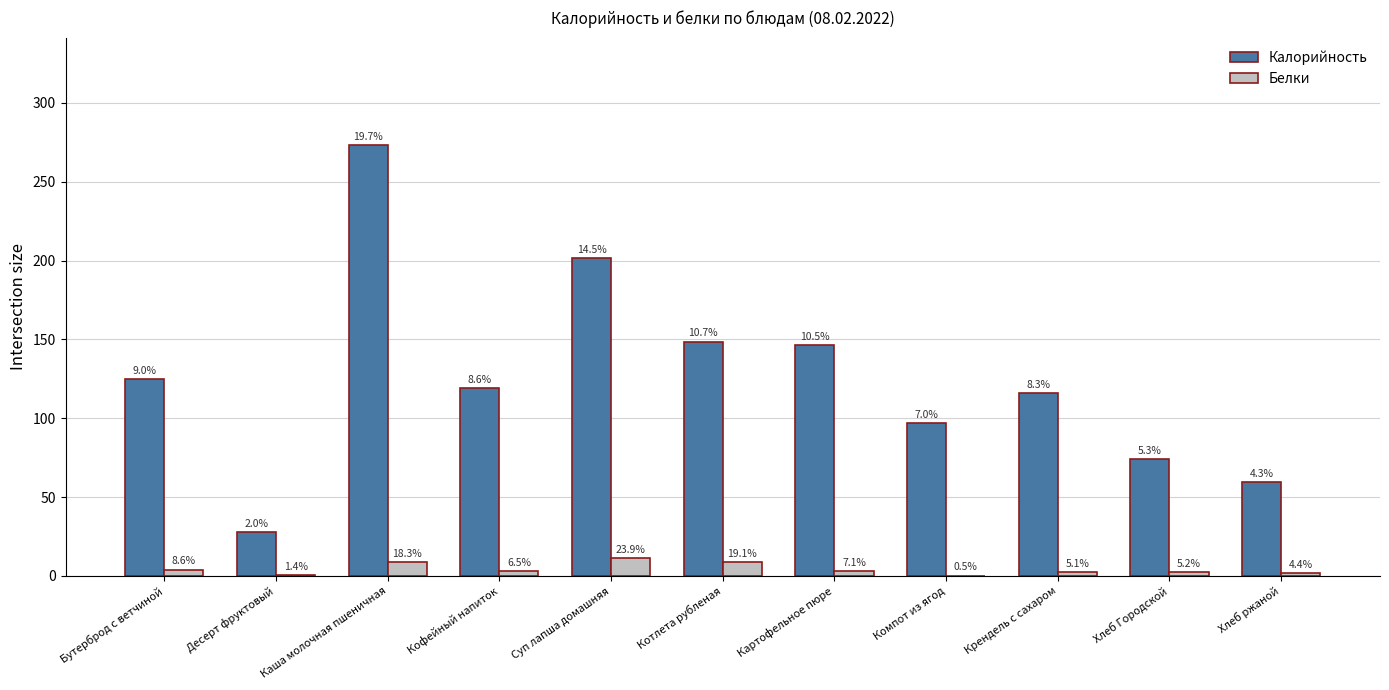

Are the bars horizontal?

No